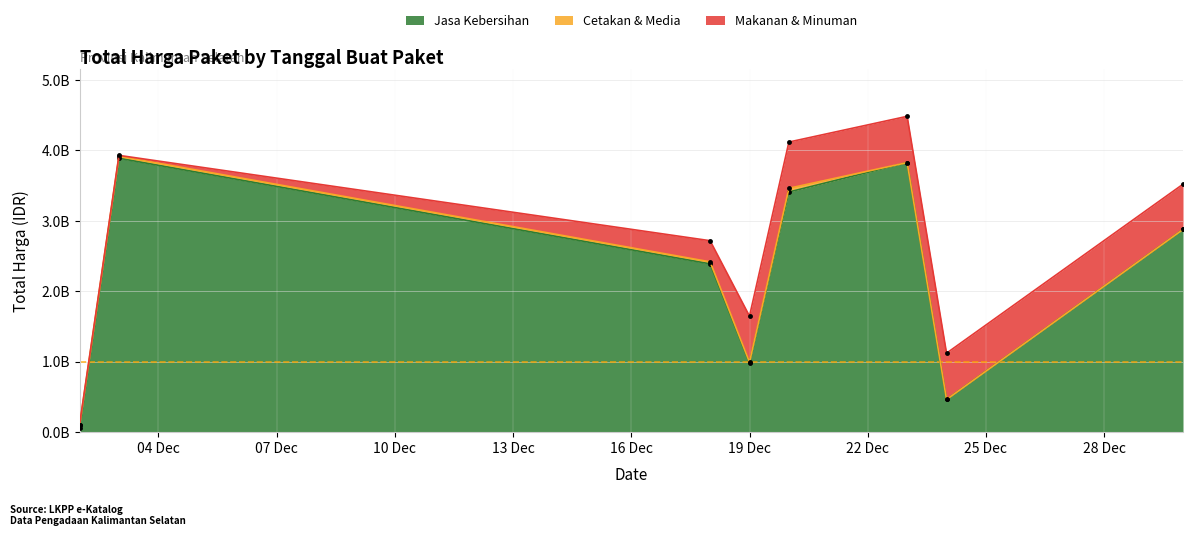

What is the sum of the Makanan & Minuman values at 2024-12-24 and 2024-12-18?

957000000